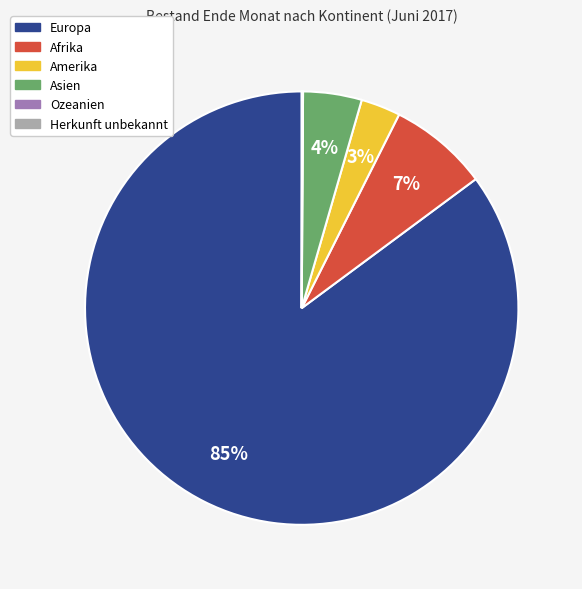

True or false: Asien accounts for 4% of the total.

True